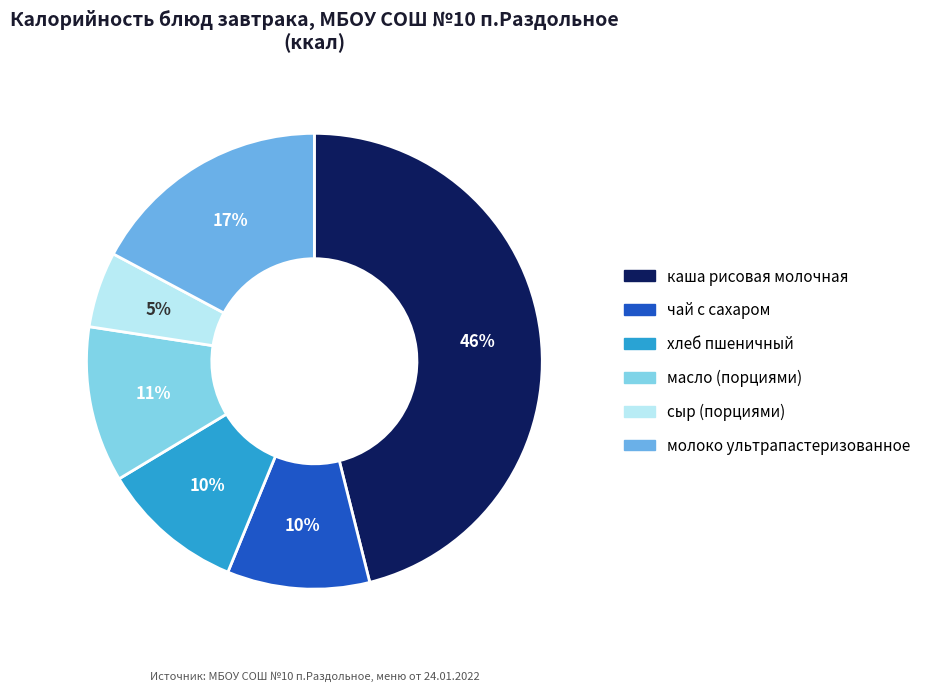

To the nearest percent, what percentage of the pie is чай с сахаром?

10%